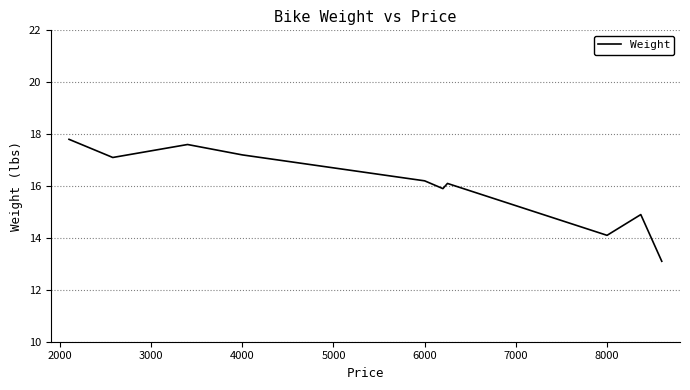

What is the smallest value displayed?

13.1